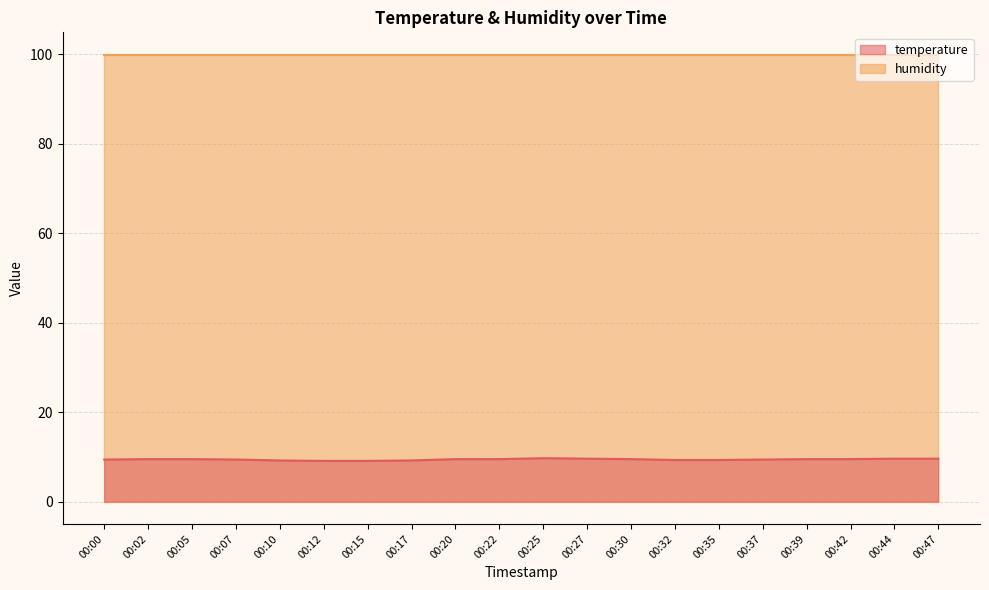

Count the number of data series in this chart.

2